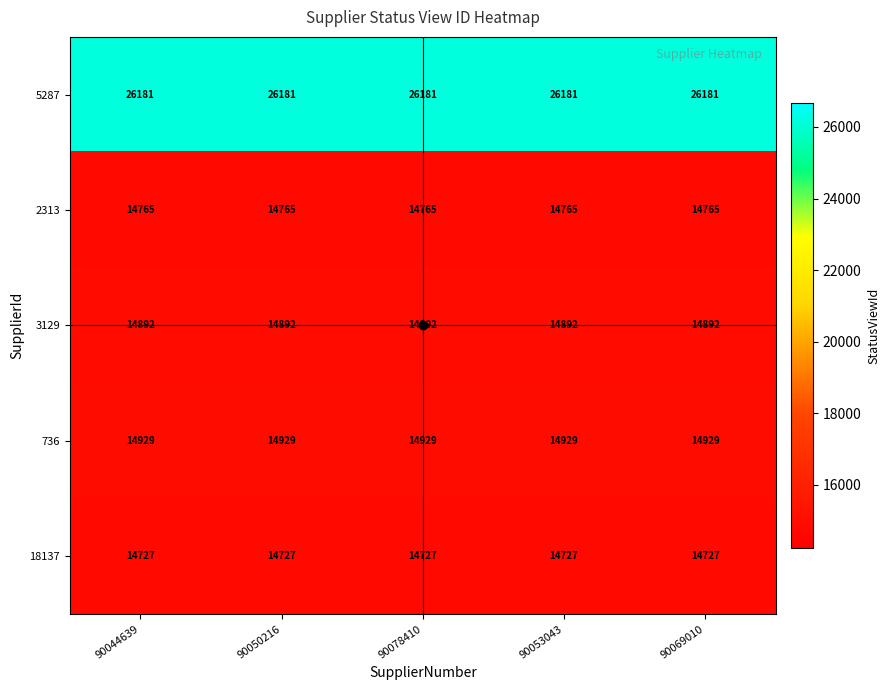

Rank the series by their maximum value, from highest to lowest.

5287, 736, 3129, 2313, 18137